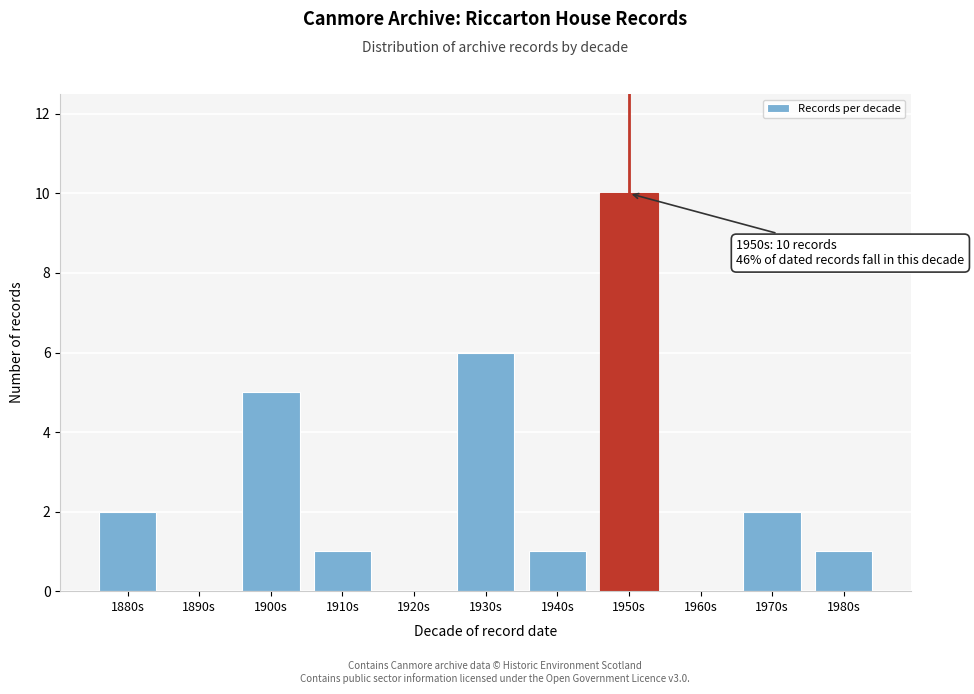

Reading right to left, transcribe all the data shown in this chart.

1980s=1	1970s=2	1960s=0	1950s=10	1940s=1	1930s=6	1920s=0	1910s=1	1900s=5	1890s=0	1880s=2